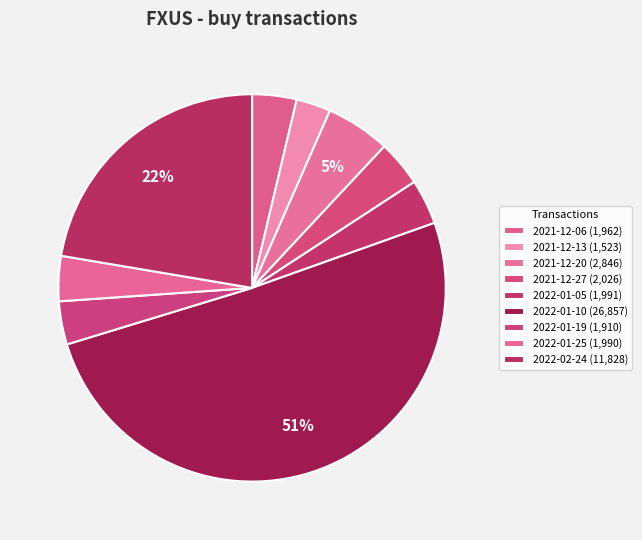

Count the number of slices in the pie.

9